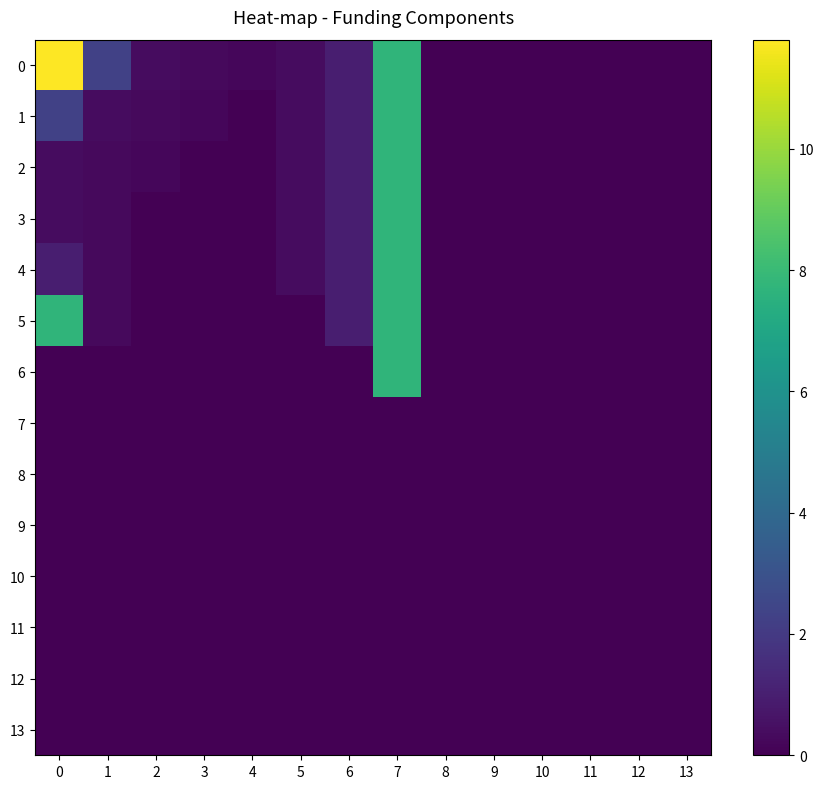

What is the difference between the highest and lowest values at 2?

0.4